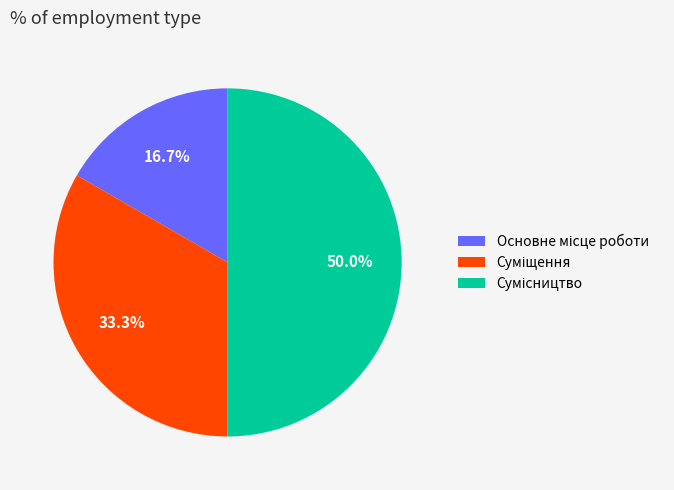

How many segments does this pie chart have?

3